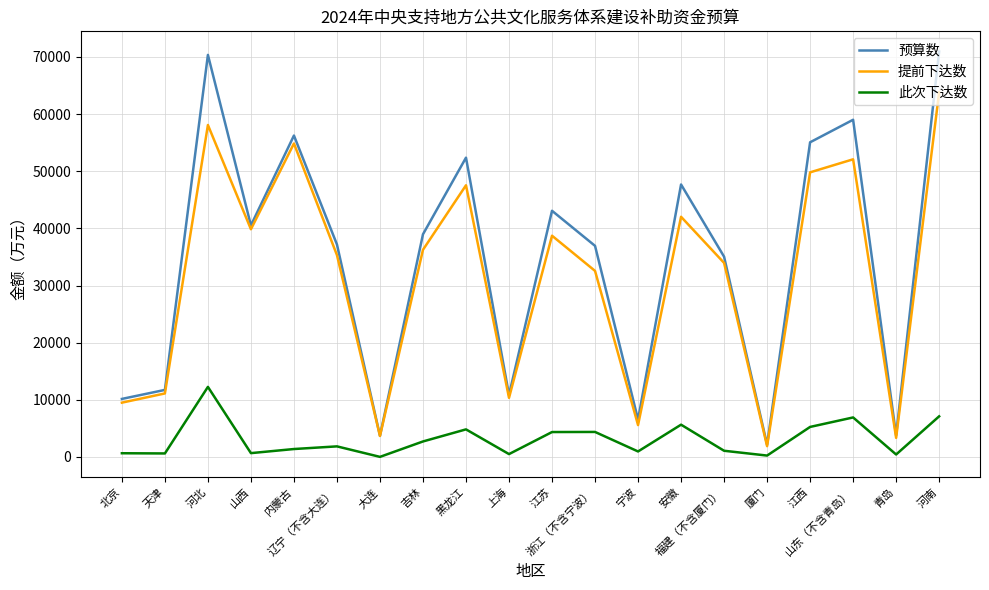

What are all the series names shown in the legend?

预算数, 提前下达数, 此次下达数